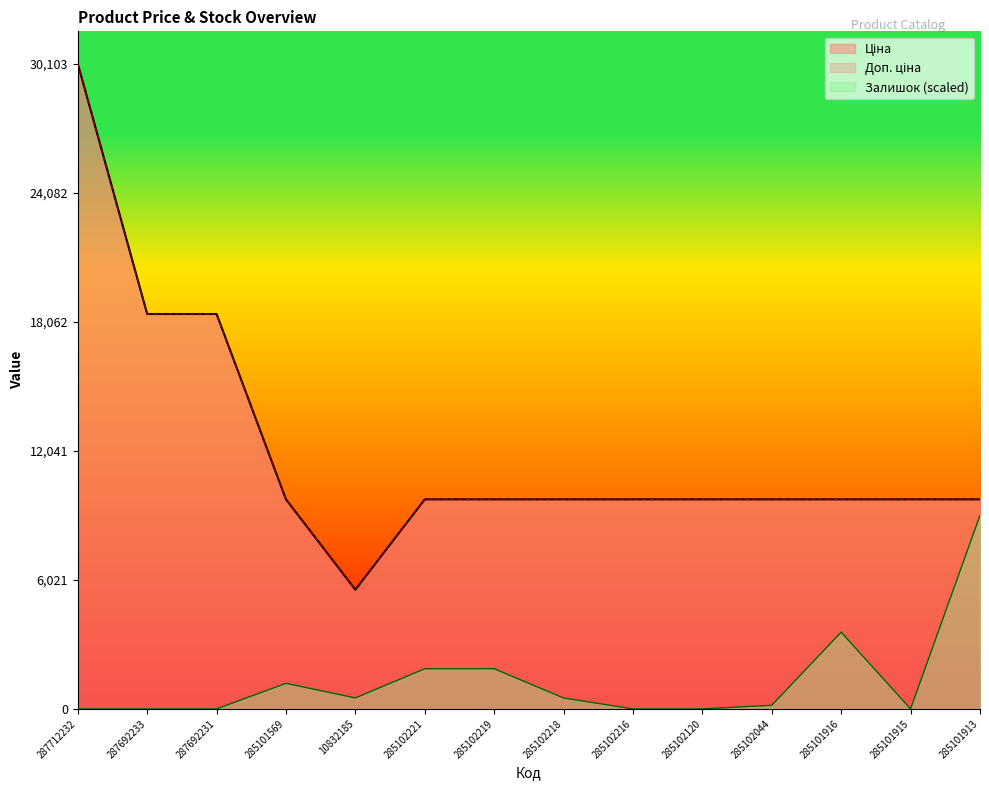

What are all the series names shown in the legend?

Ціна, Доп. ціна, Залишок